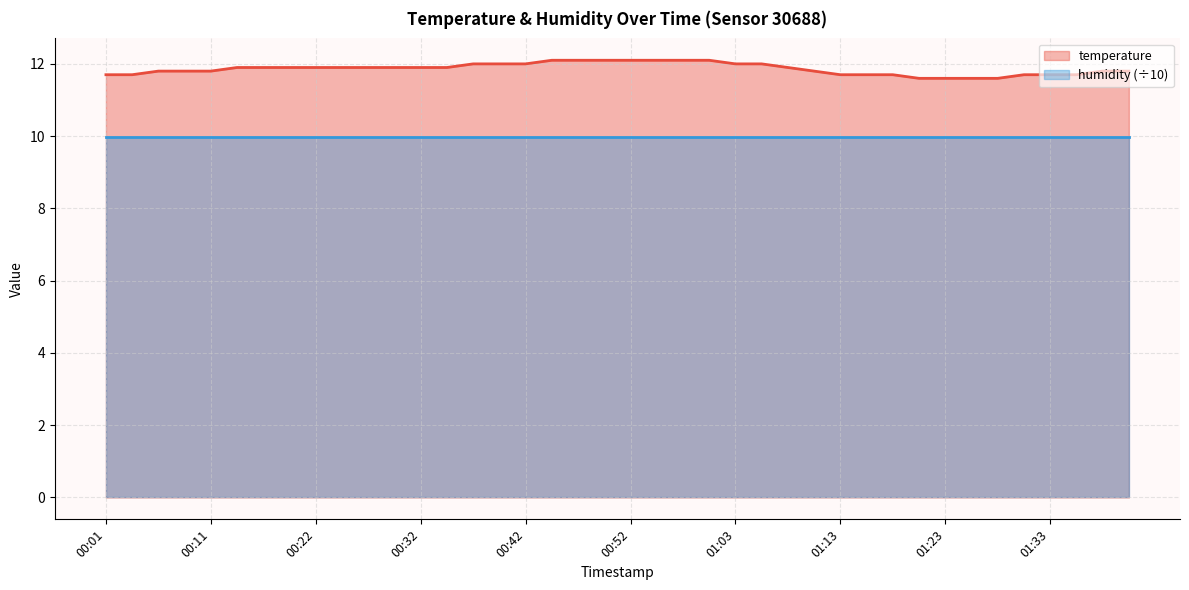

Reading left to right, what are all the values shown in this chart?

00:01=11.7	00:04=11.7	00:06=11.8	00:09=11.8	00:11=11.8	00:14=11.9	00:17=11.9	00:19=11.9	00:22=11.9	00:24=11.9	00:27=11.9	00:29=11.9	00:32=11.9	00:34=11.9	00:37=12.0	00:39=12.0	00:42=12.0	00:45=12.1	00:47=12.1	00:50=12.1	00:52=12.1	00:55=12.1	00:57=12.1	01:00=12.1	01:03=12.0	01:05=12.0	01:08=11.9	01:10=11.8	01:13=11.7	01:16=11.7	01:18=11.7	01:21=11.6	01:23=11.6	01:26=11.6	01:28=11.6	01:31=11.7	01:33=11.7	01:36=11.7	01:39=11.8	01:41=11.8